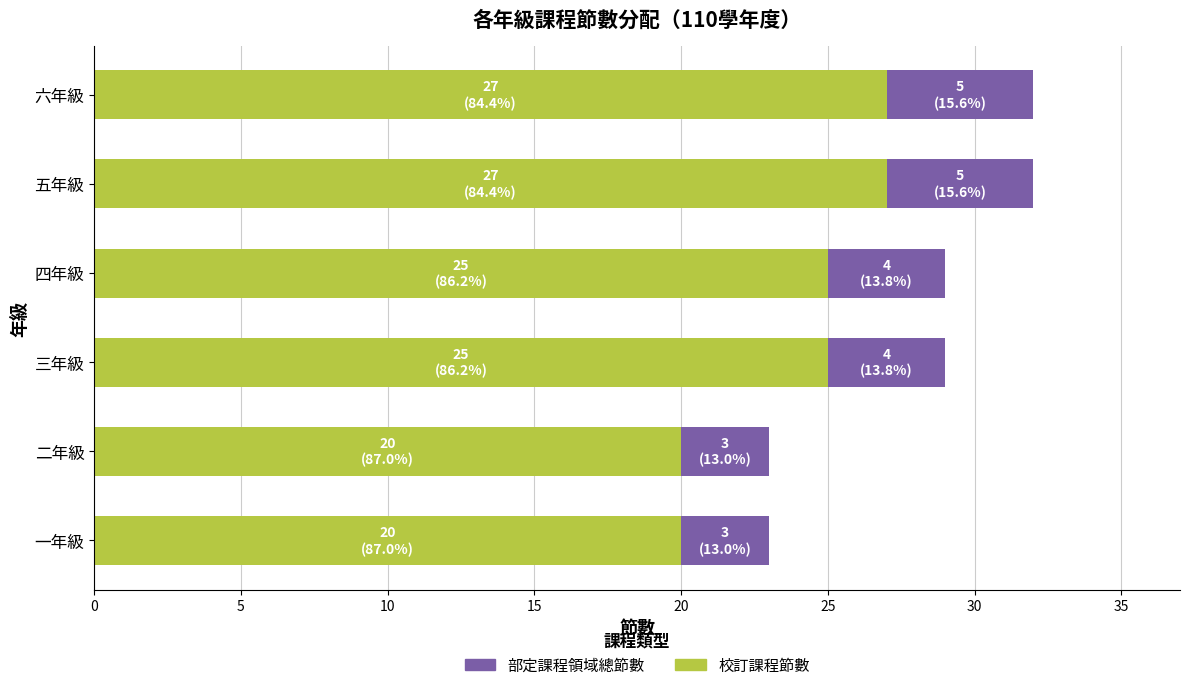

What is the difference between the second highest and minimum values in the 部定課程領域總節數 series?

7